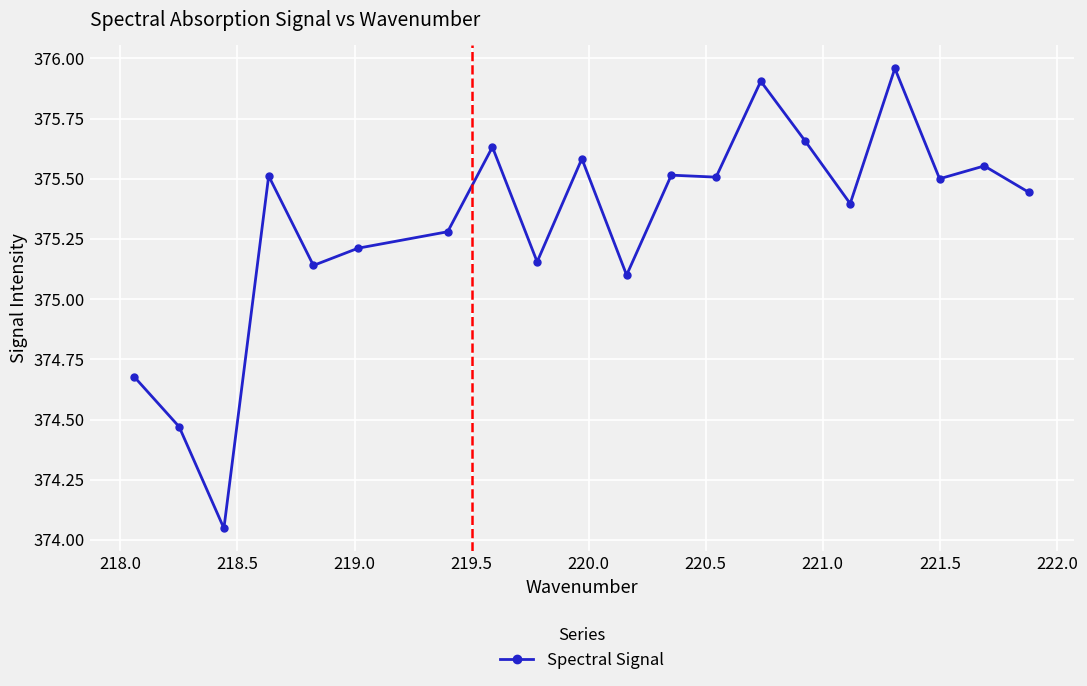

What is the value of the 18th point from the left?

375.5